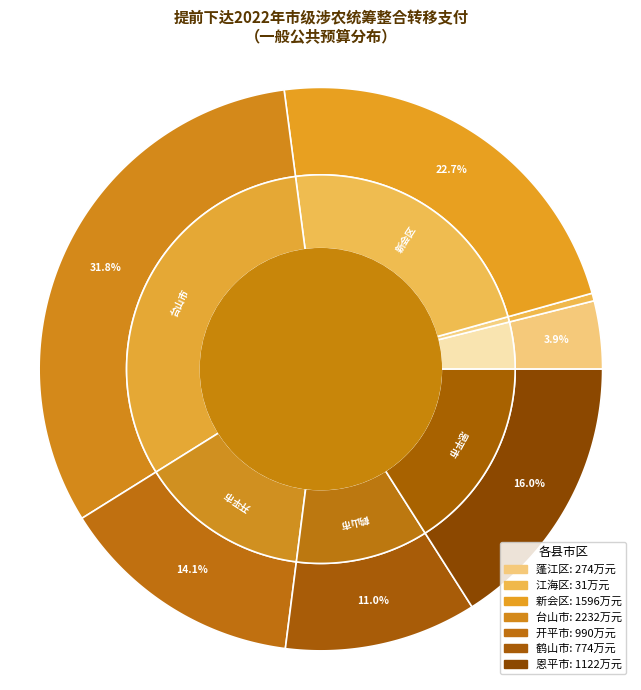

What is the change in value from 新会区 to 台山市?

+636